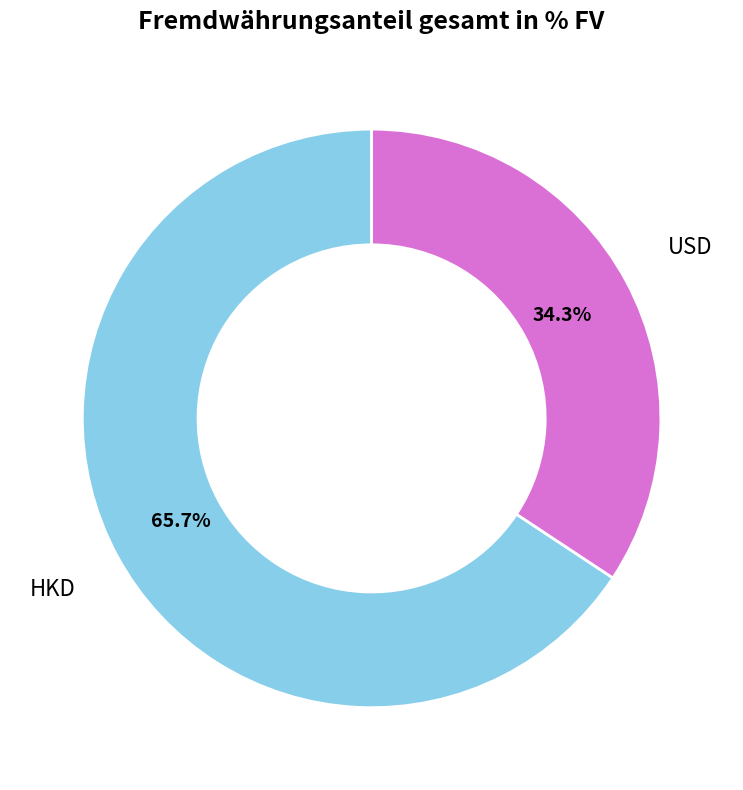

Rank the categories by value from highest to lowest.

HKD, USD